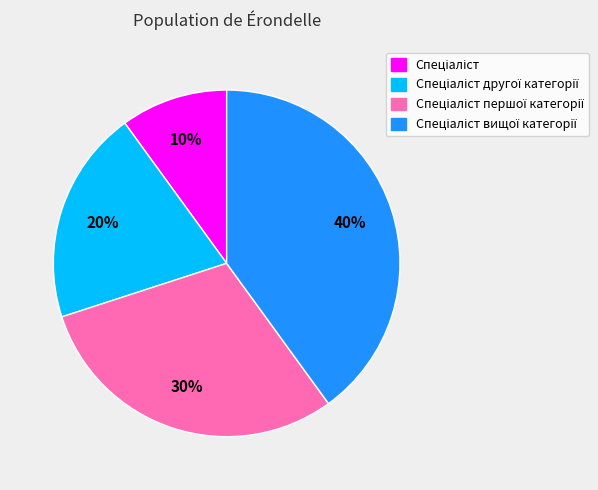

To the nearest percent, what is the average slice percentage?

25%